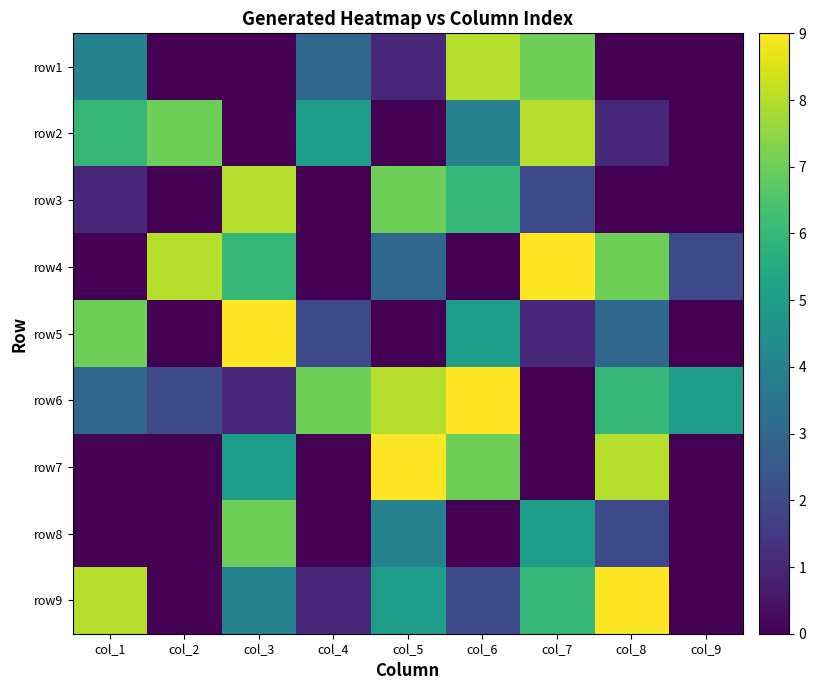

Rank the series by their maximum value, from highest to lowest.

row4, row5, row6, row7, row9, row1, row2, row3, row8